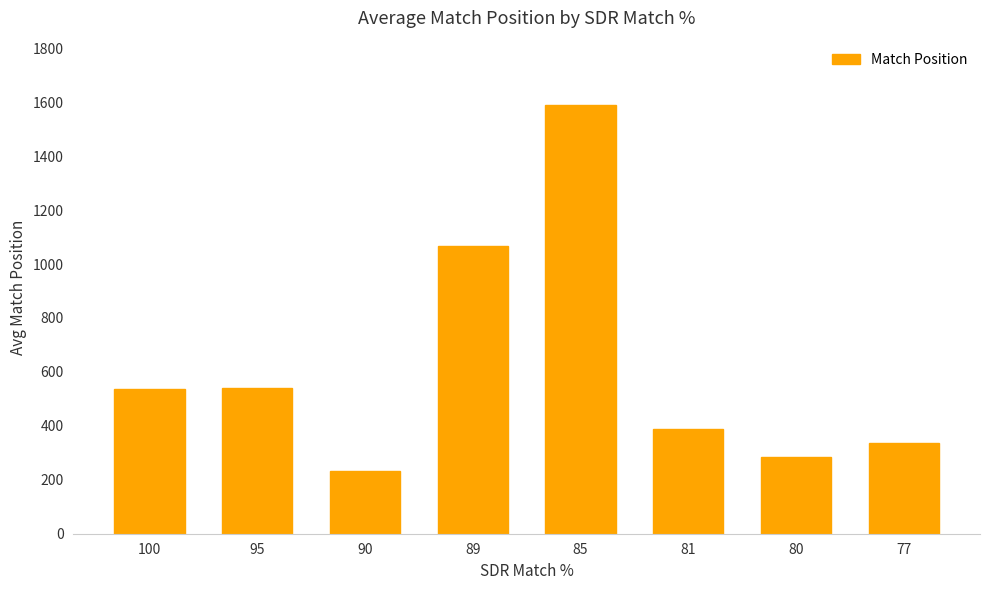

Which label corresponds to the largest value in the chart?

85